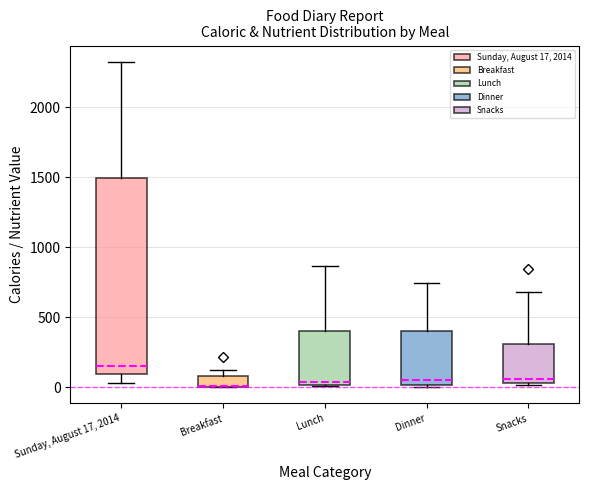

Which box has the highest median line?

Sunday, August 17, 2014